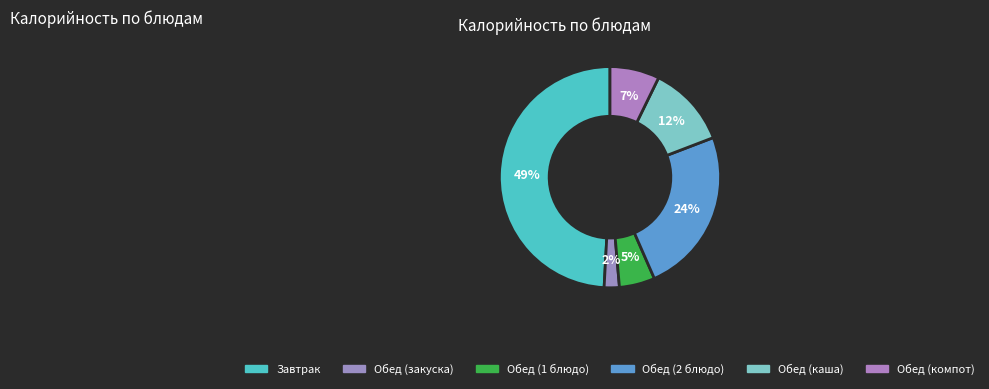

How many slices are in this pie chart?

6